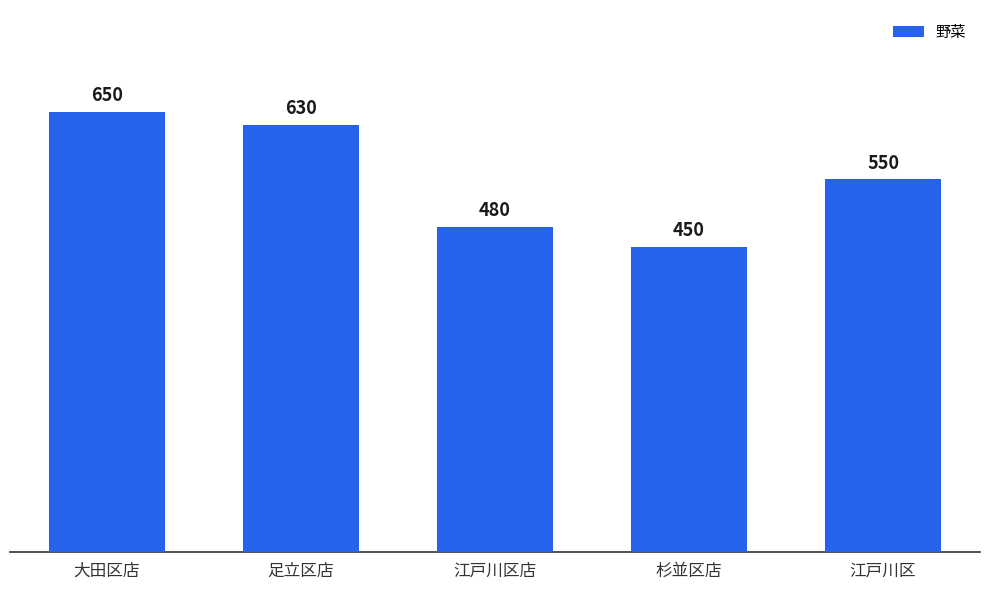

What is the label of the 1st bar from the left?

大田区店